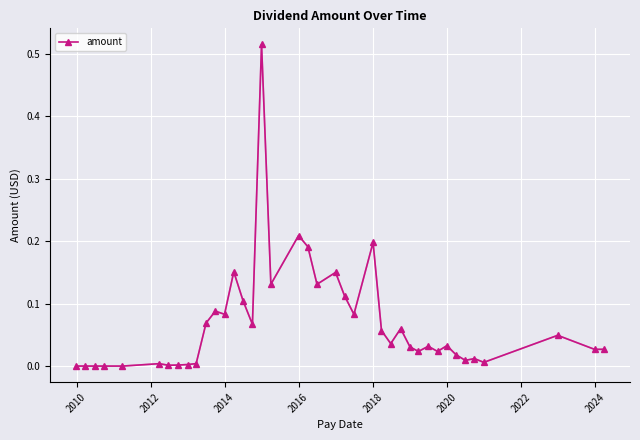

True or false: the data has more than 1 interior local peaks.

True